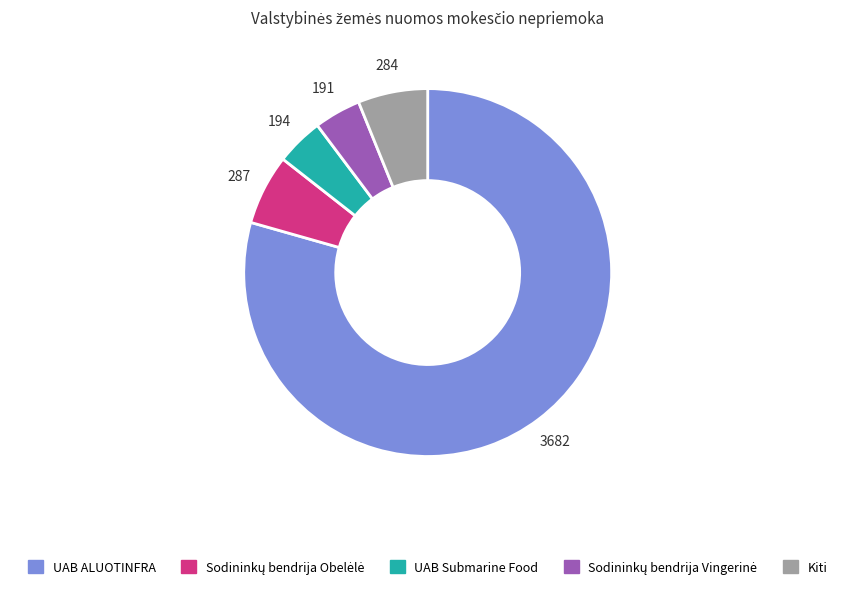

Is there a majority slice in this chart?

Yes